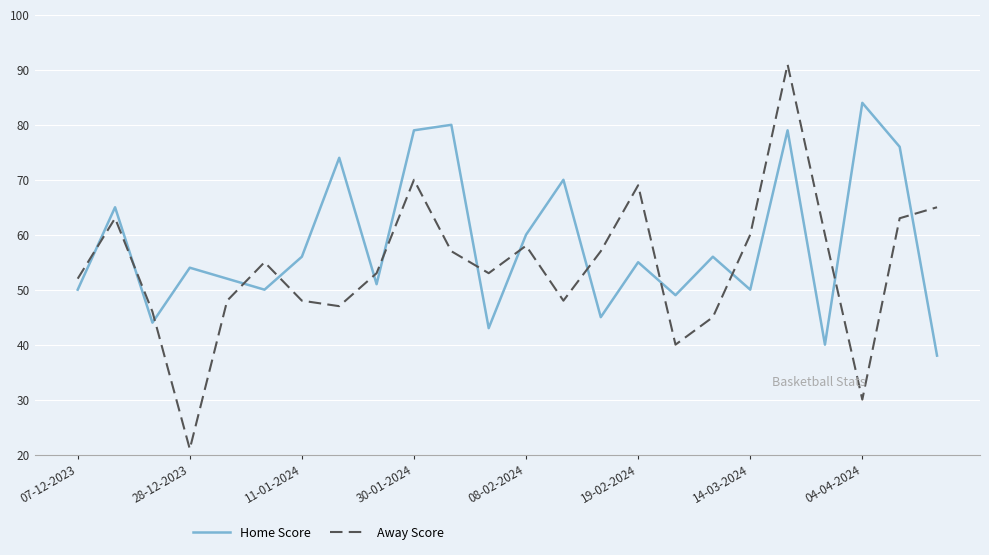

Which series has the largest total across all categories?

Home Score